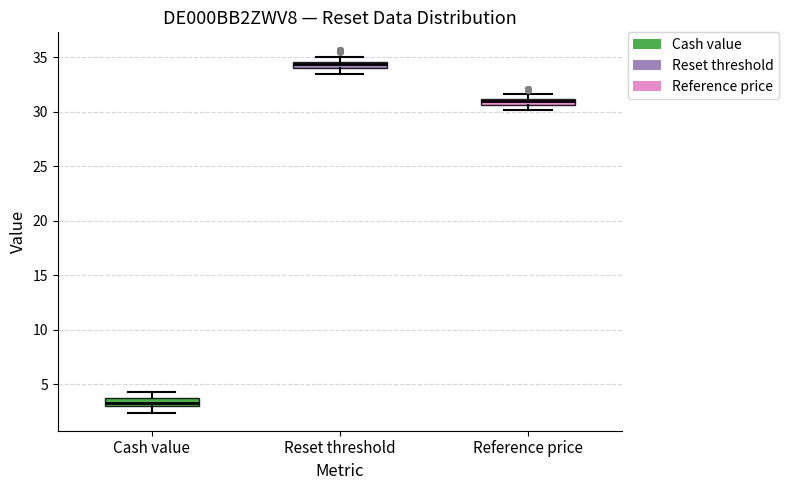

Where is the lower edge of the box for Reset threshold on the y-axis? The values are not printed on the chart, so give them approximately, as read against the axis.

34.0